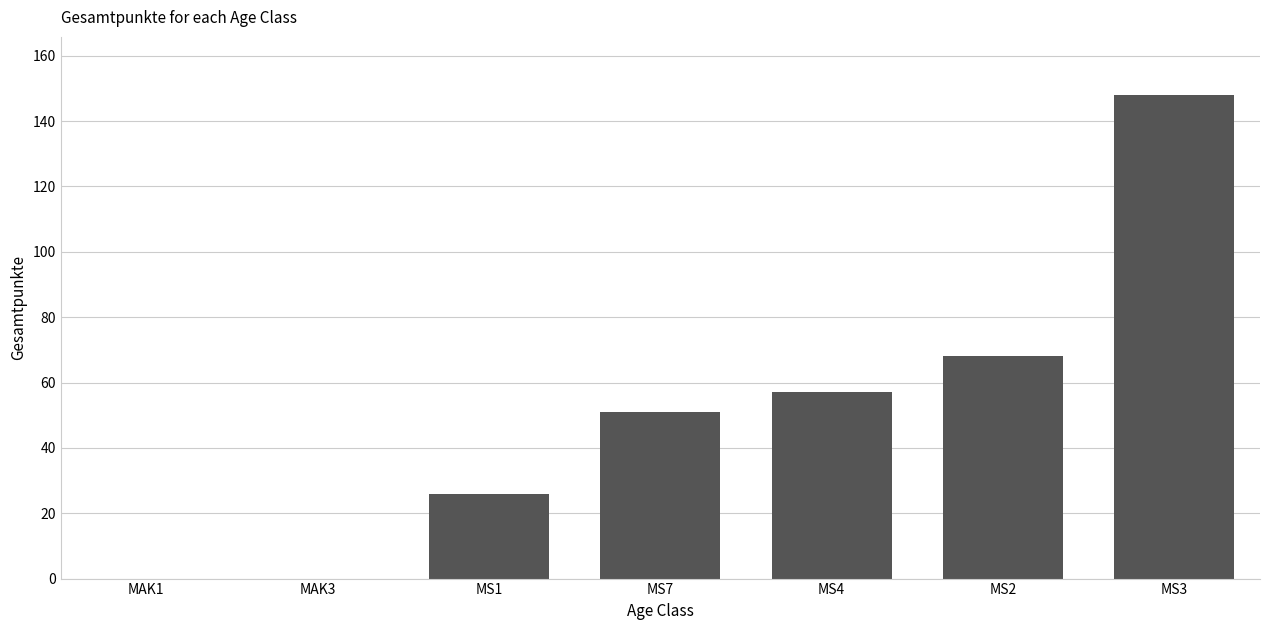

What is the maximum value shown in the chart?

148